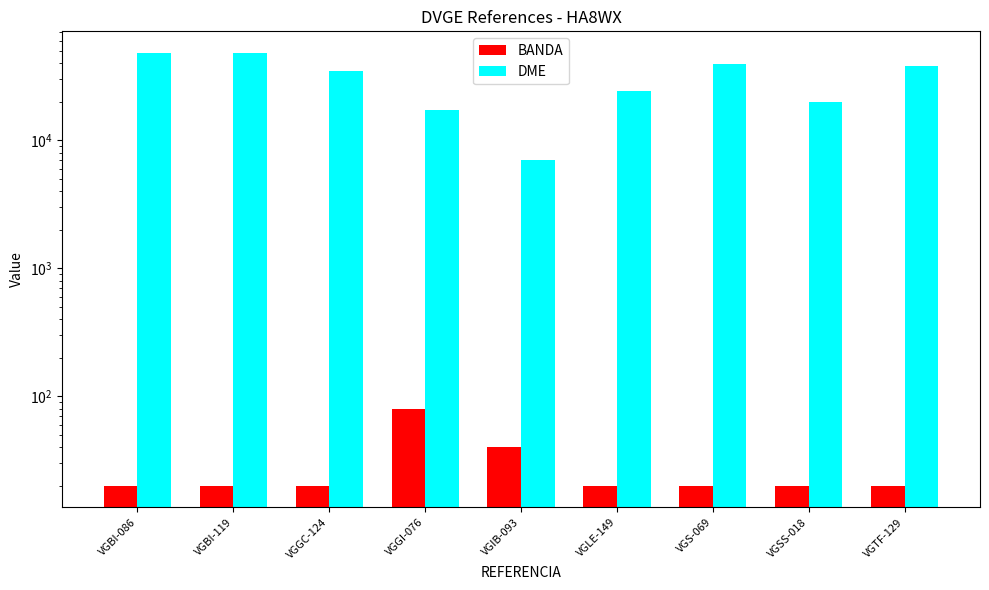

The value of DME at VGLE-149 is 24115. True or false?

True